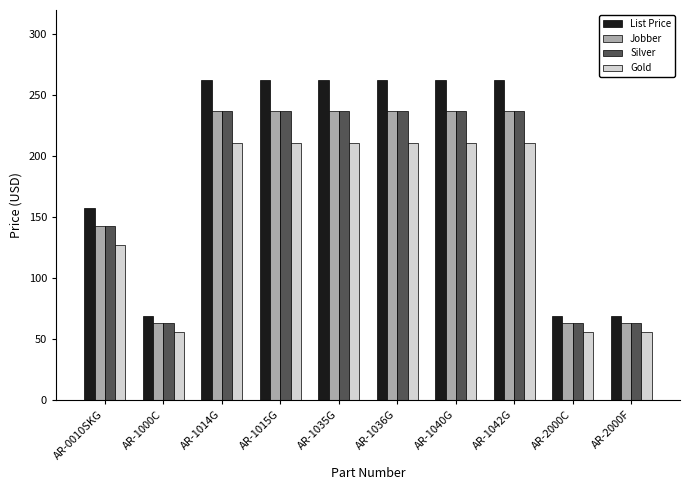

What is the smallest value displayed?

56